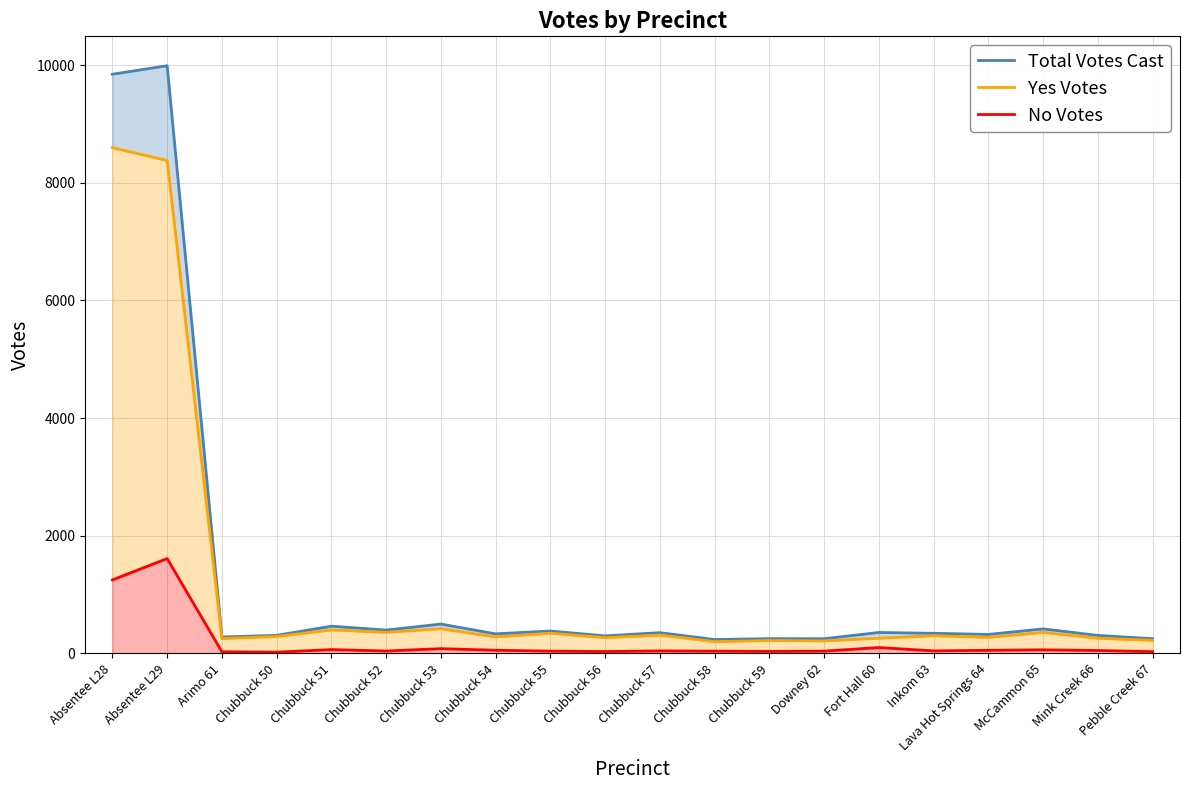

What is the average value of the No Votes series?

184